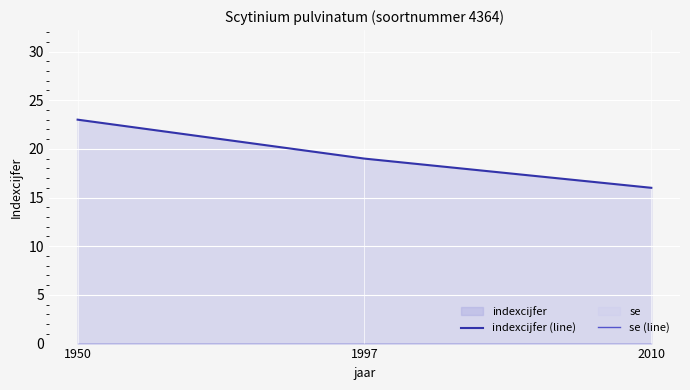

List the series in order of their overall mean, lowest first.

se (line), indexcijfer (line)